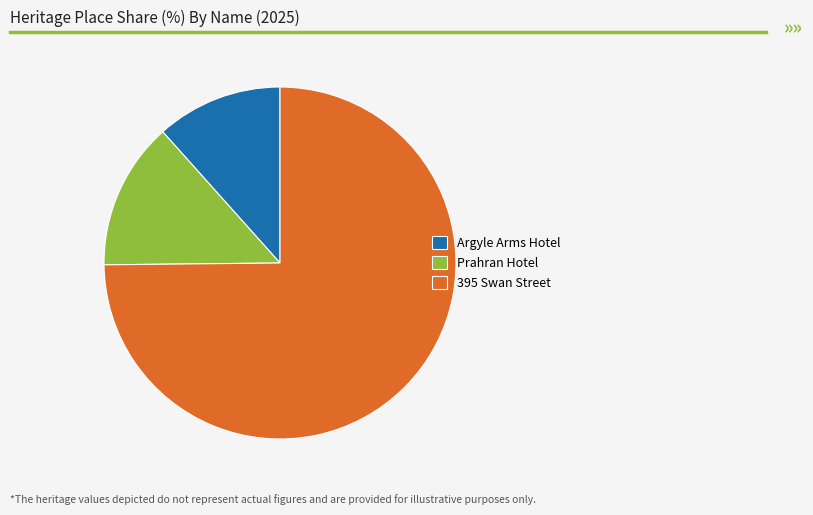

Do 395 Swan Street and Prahran Hotel together represent more than half of the pie?

Yes